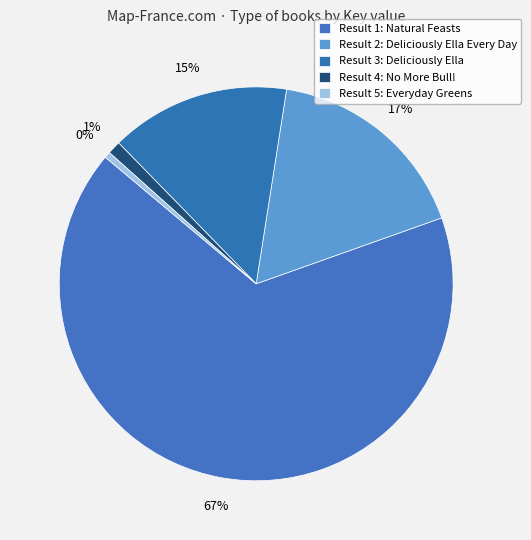

What is the largest slice in the pie chart?

1 - Natural Feasts